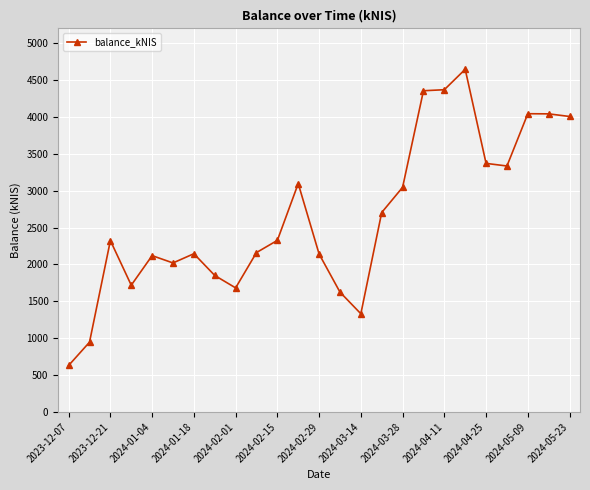

True or false: the data has more than 0 interior local peaks.

True